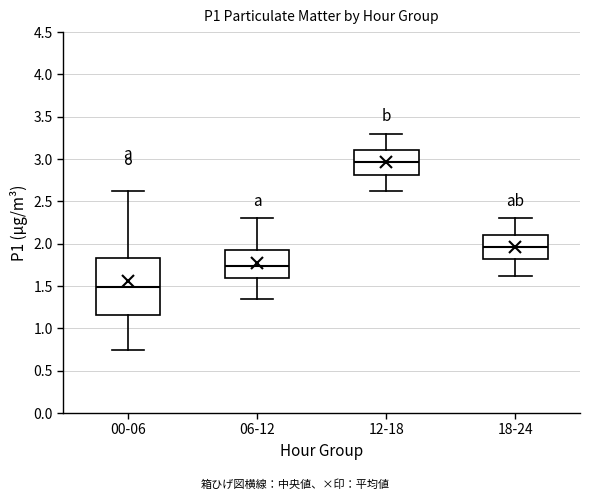

Reading left to right, read every box against the y-axis: the position of its median line, the range the box covers, and the ends of its whiskers. The values are not printed on the chart, so give them approximately, as read against the axis.

00-06: median 1.50, box 1.15 to 1.85, whiskers 0.75 to 2.60
06-12: median 1.75, box 1.60 to 1.95, whiskers 1.35 to 2.30
12-18: median 2.95, box 2.80 to 3.10, whiskers 2.60 to 3.30
18-24: median 1.95, box 1.80 to 2.10, whiskers 1.60 to 2.30